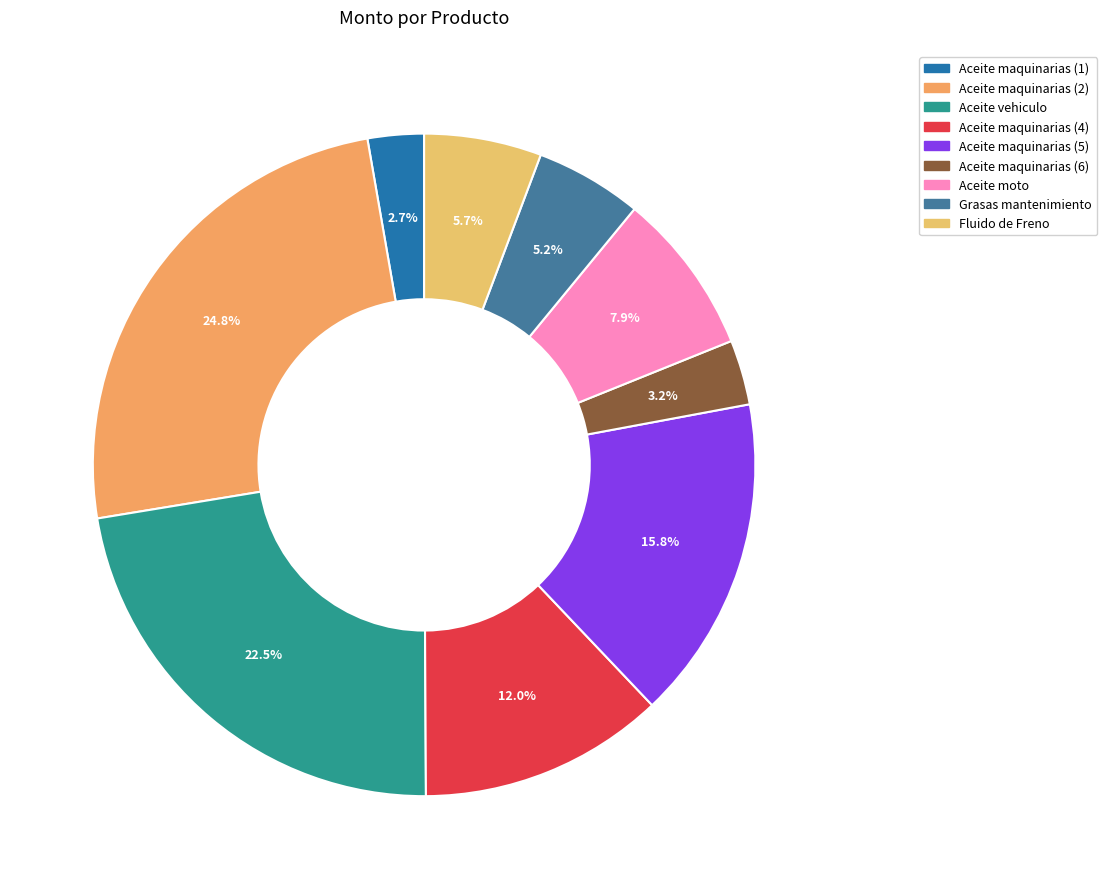

Which category has the smallest portion of the pie?

Aceite maquinarias (1)